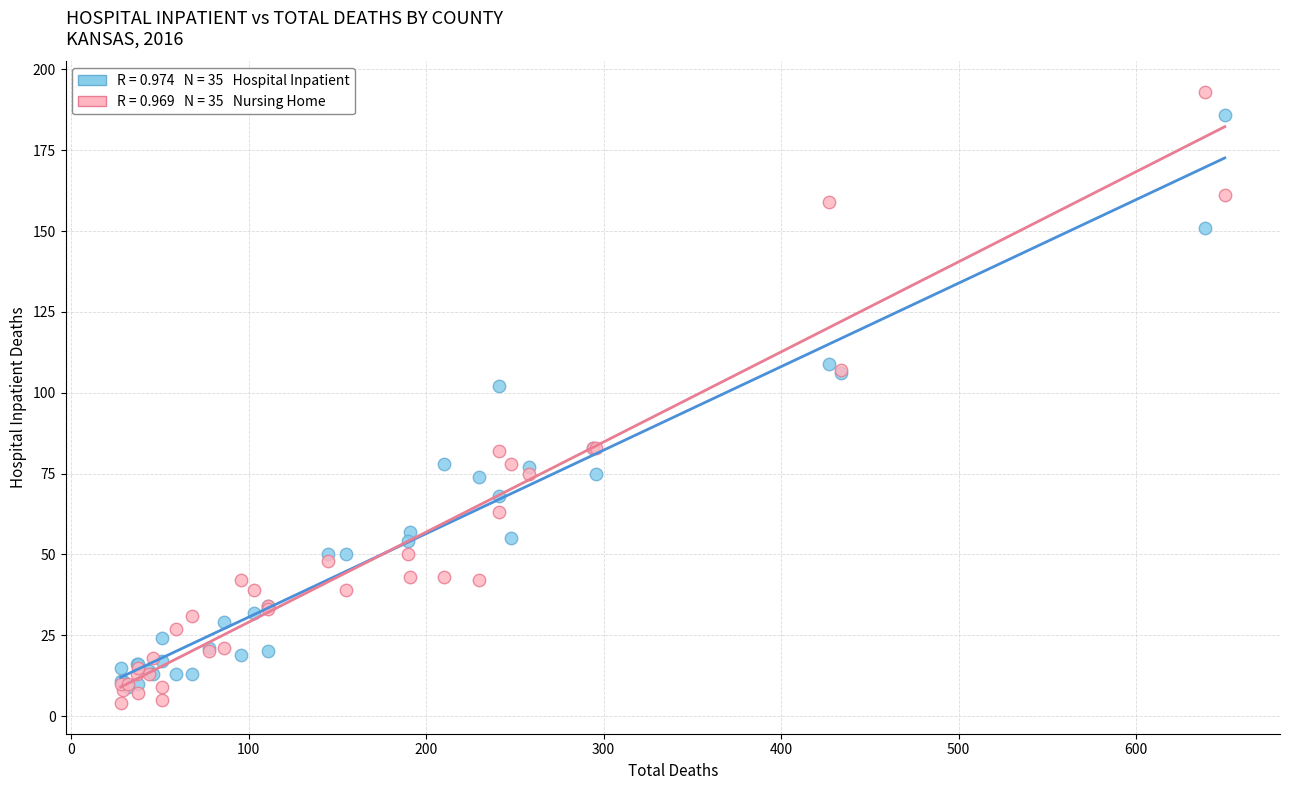

Across all series, what Y value is closest to 98?

102